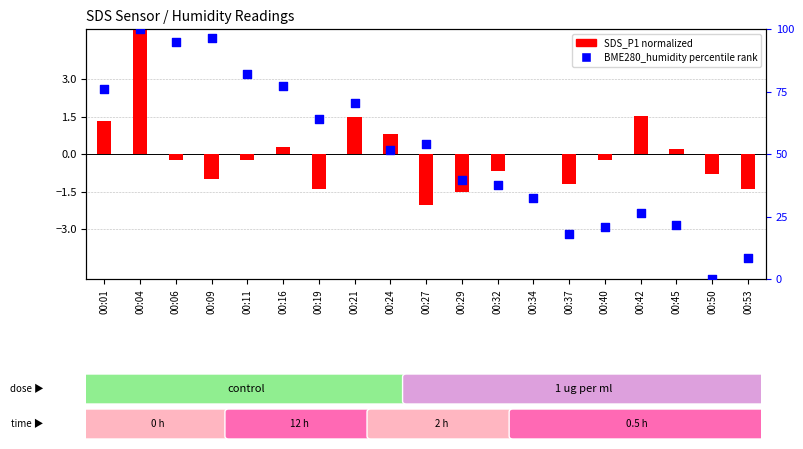

At how many categories does at least one series exceed 38?

11